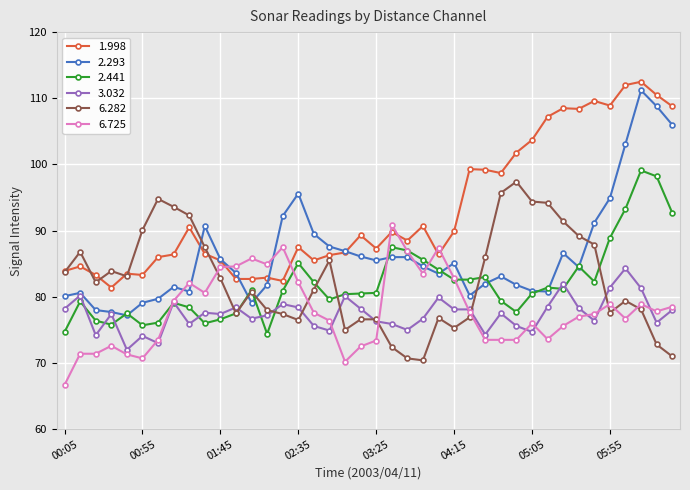

What is the difference between the second highest and second lowest values in the 1.998 series?

29.6